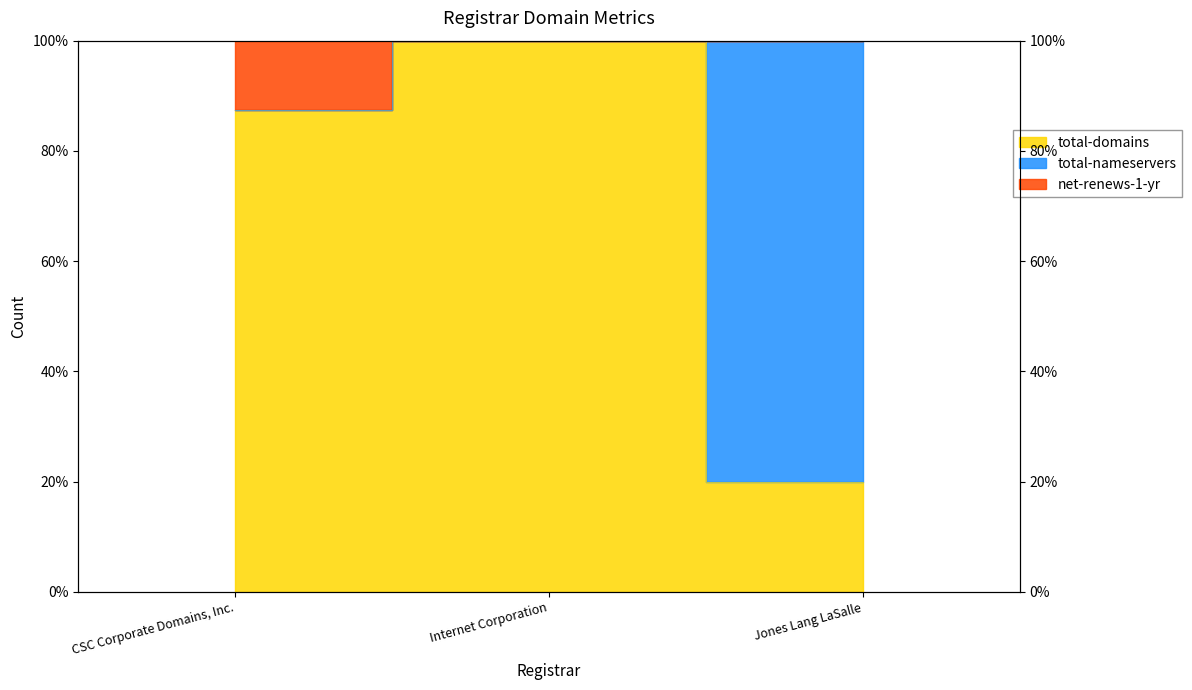

What is the total value across all series at Internet Corporation?

200.0